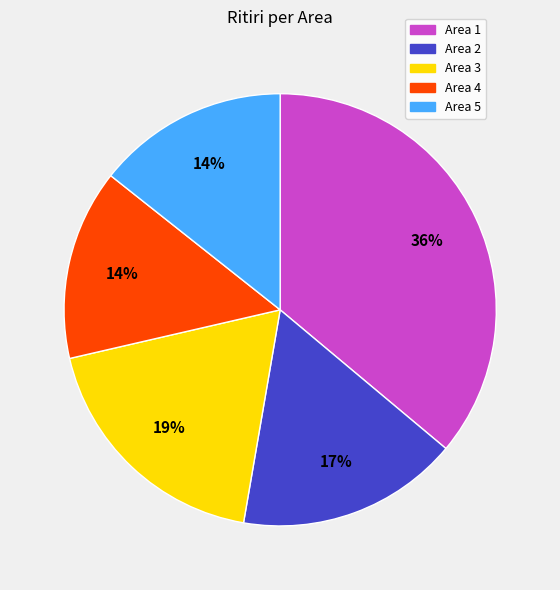

Count the number of slices in the pie.

5